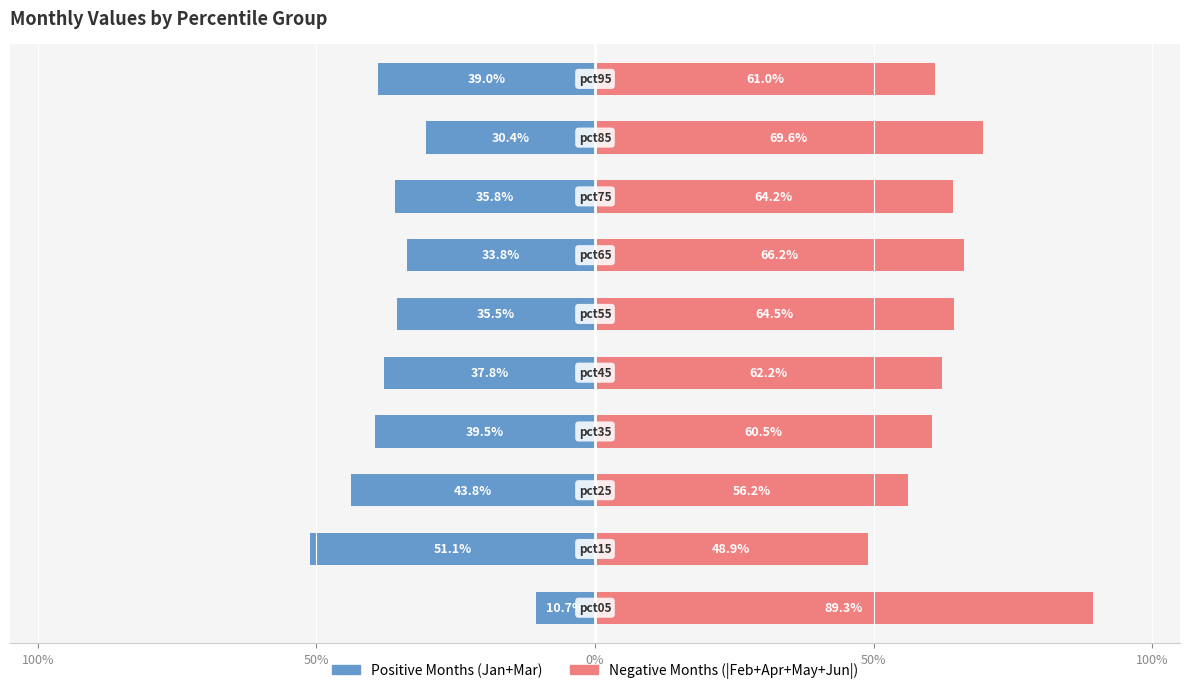

Reading left to right, what are all the values shown in this chart?

Positive Months (Jan+Mar): -0.1	-0.5	-0.4	-0.4	-0.4	-0.4	-0.3	-0.4	-0.3	-0.4
Negative Months (|Feb+Apr+May+Jun|): 0.9	0.5	0.6	0.6	0.6	0.6	0.7	0.6	0.7	0.6